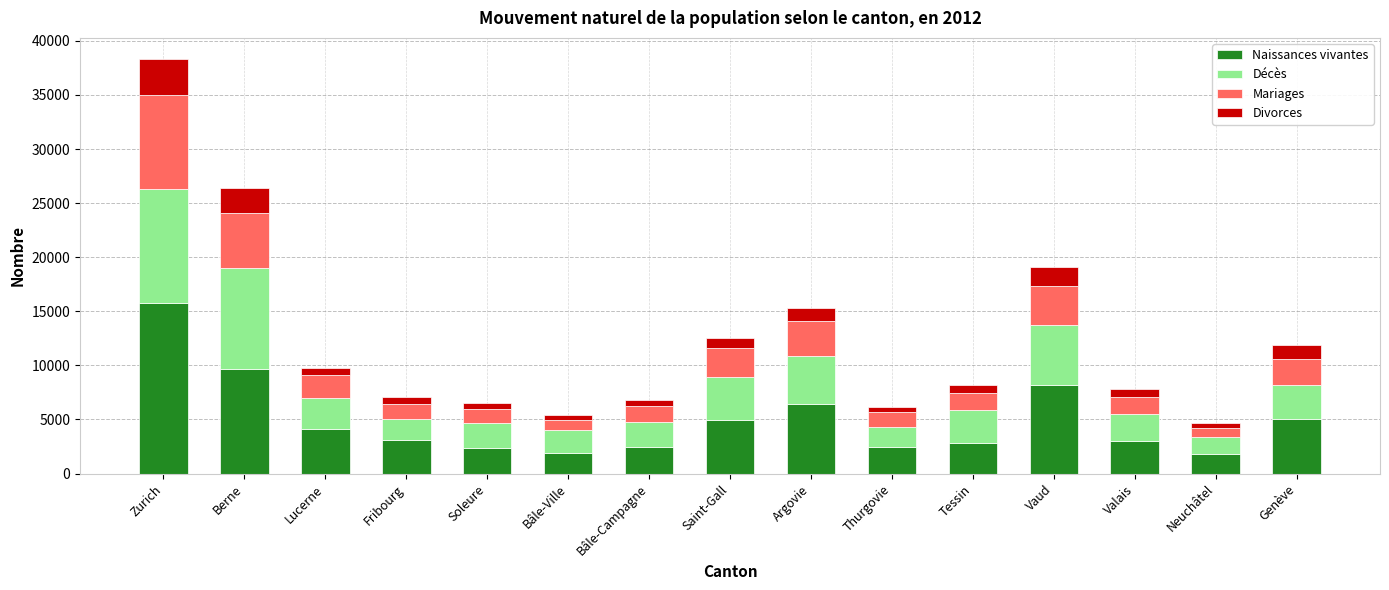

Which category has the highest value in the Naissances vivantes series?

Zurich